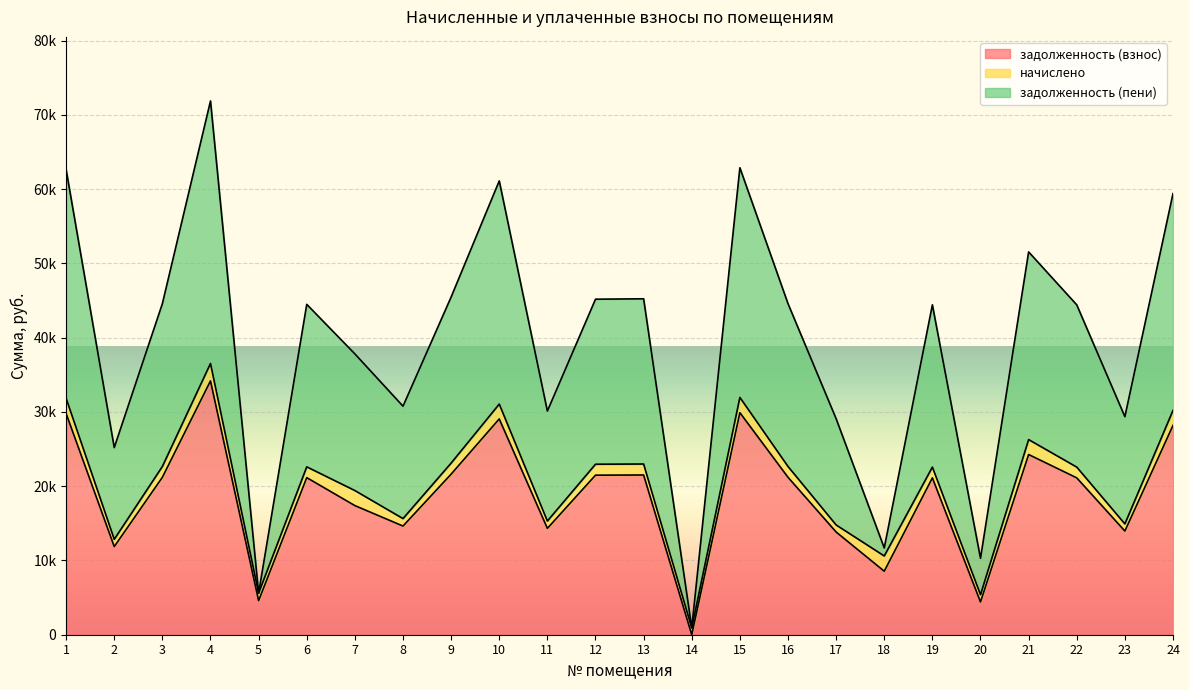

What is the minimum value for задолженность (пени)?

923.5